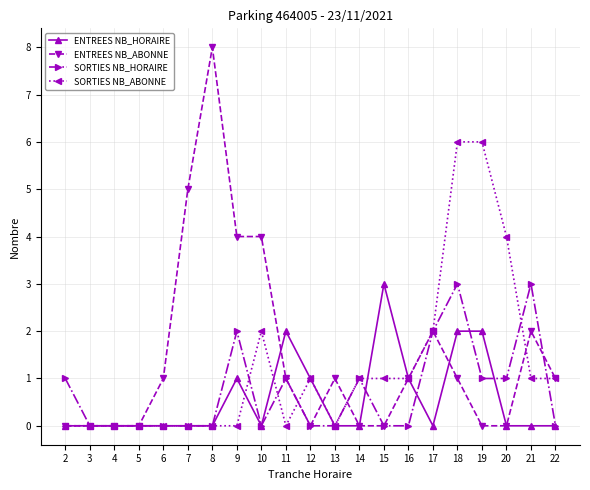

Is this an area chart (filled region under the line)?

No